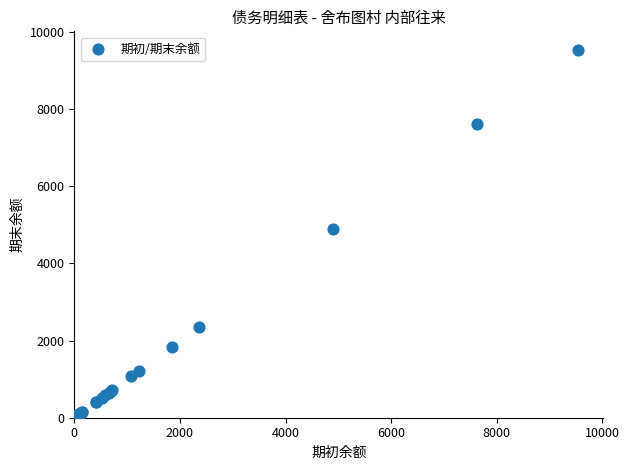

What Y value in the scatter plot is closest to 4771?

4900.0